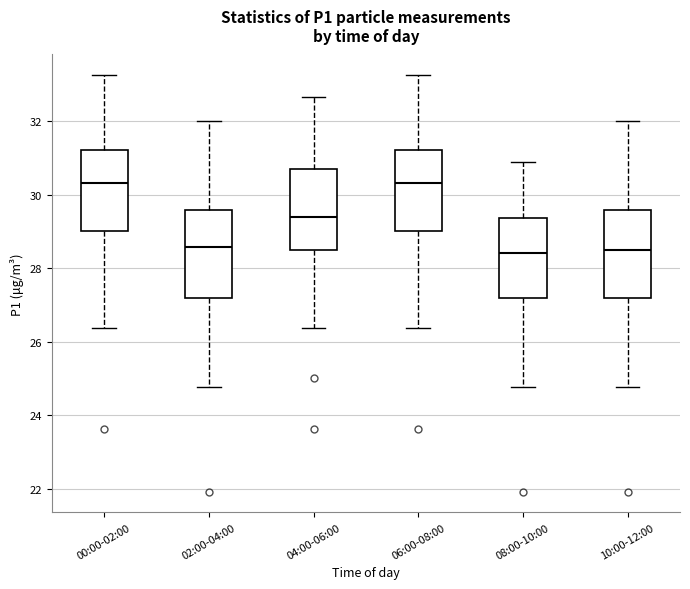

Reading left to right, read every box against the y-axis: the position of its median line, the range the box covers, and the ends of its whiskers. The values are not printed on the chart, so give them approximately, as read against the axis.

00:00-02:00: median 30.4, box 29.0 to 31.2, whiskers 26.4 to 33.2
02:00-04:00: median 28.6, box 27.2 to 29.6, whiskers 24.8 to 32.0
04:00-06:00: median 29.4, box 28.4 to 30.6, whiskers 26.4 to 32.6
06:00-08:00: median 30.4, box 29.0 to 31.2, whiskers 26.4 to 33.2
08:00-10:00: median 28.4, box 27.2 to 29.4, whiskers 24.8 to 31.0
10:00-12:00: median 28.6, box 27.2 to 29.6, whiskers 24.8 to 32.0